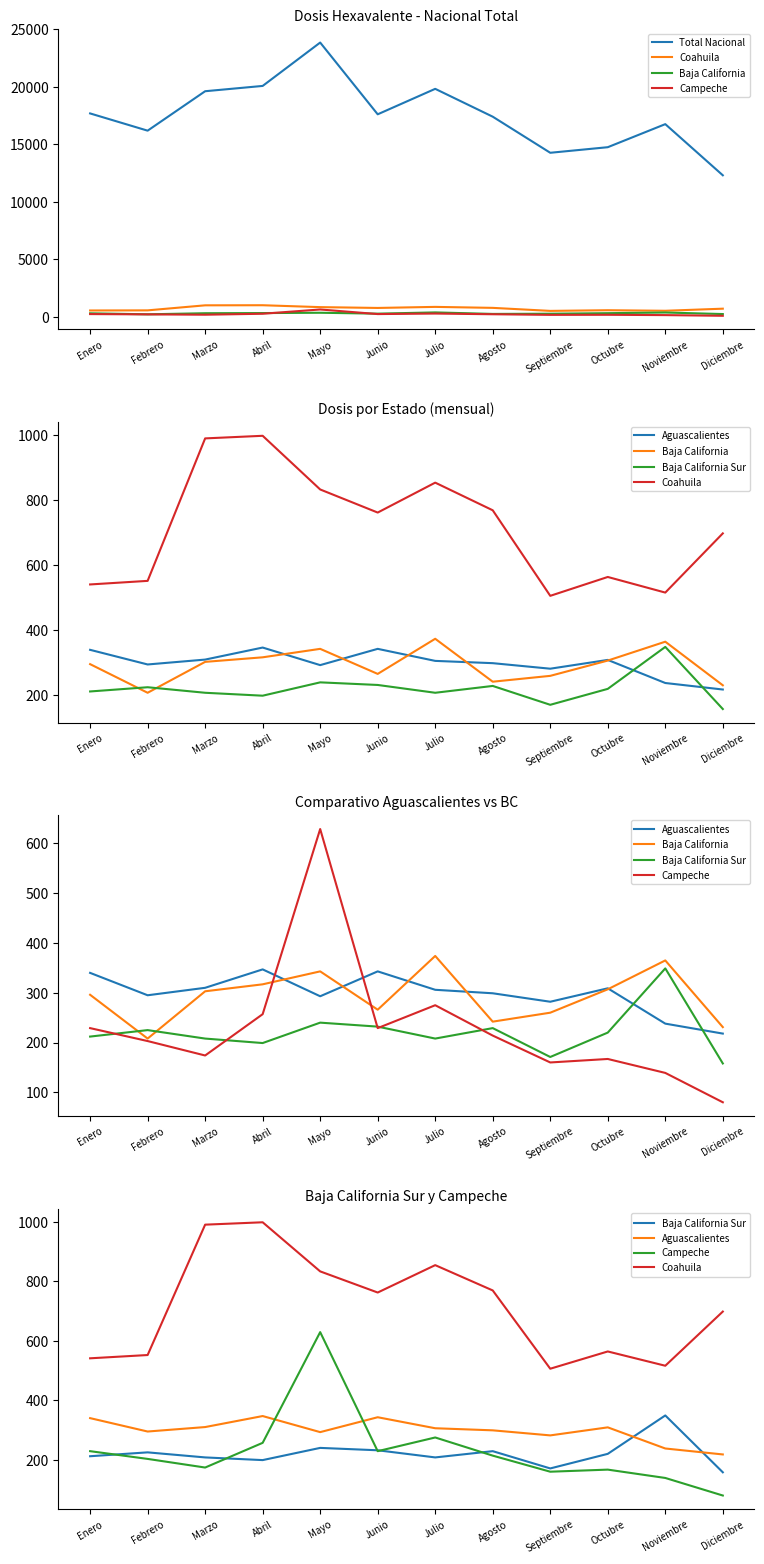

The value of Aguascalientes at Julio is 306. True or false?

True